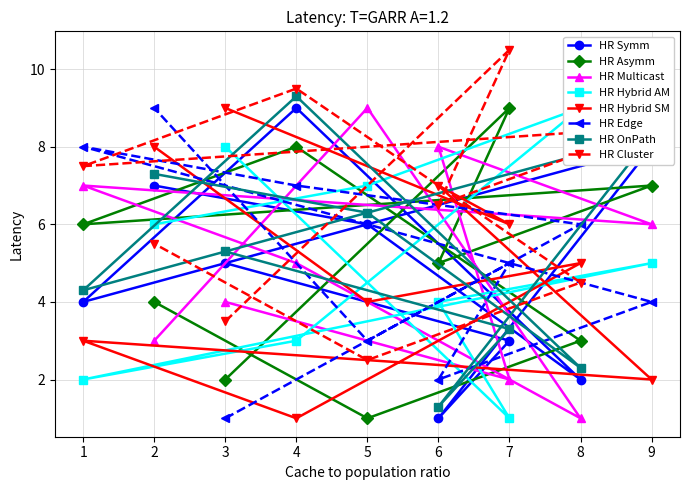

How many data points in HR Hybrid SM are less than 5?

4